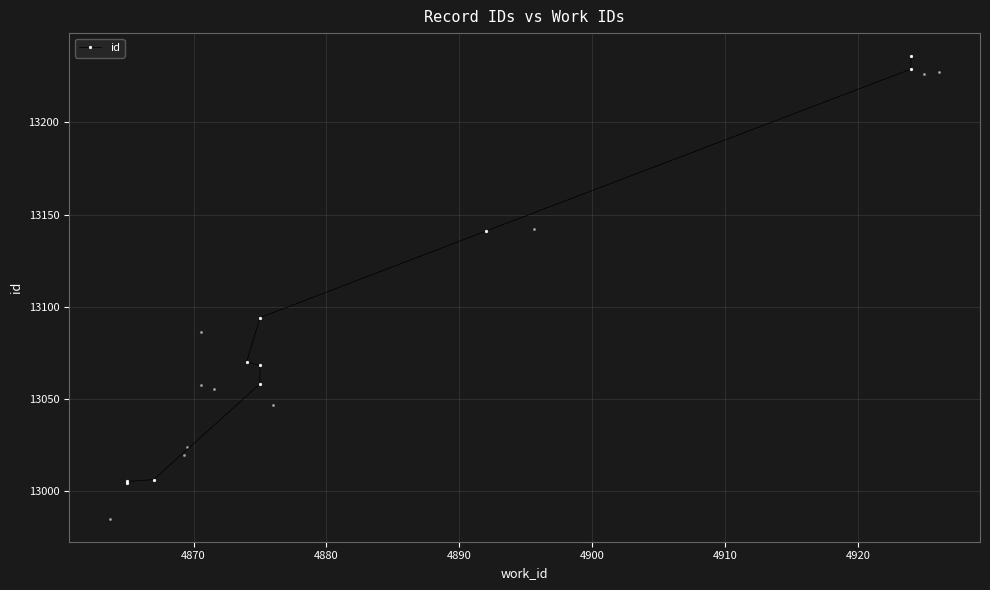

Approximately how many times larger is the value at 4920 compared to 4890?

1.0